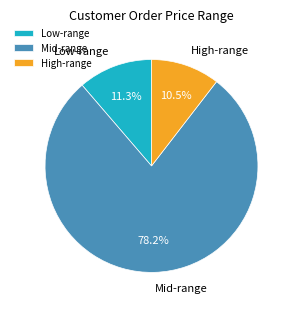

Is there a majority slice in this chart?

Yes